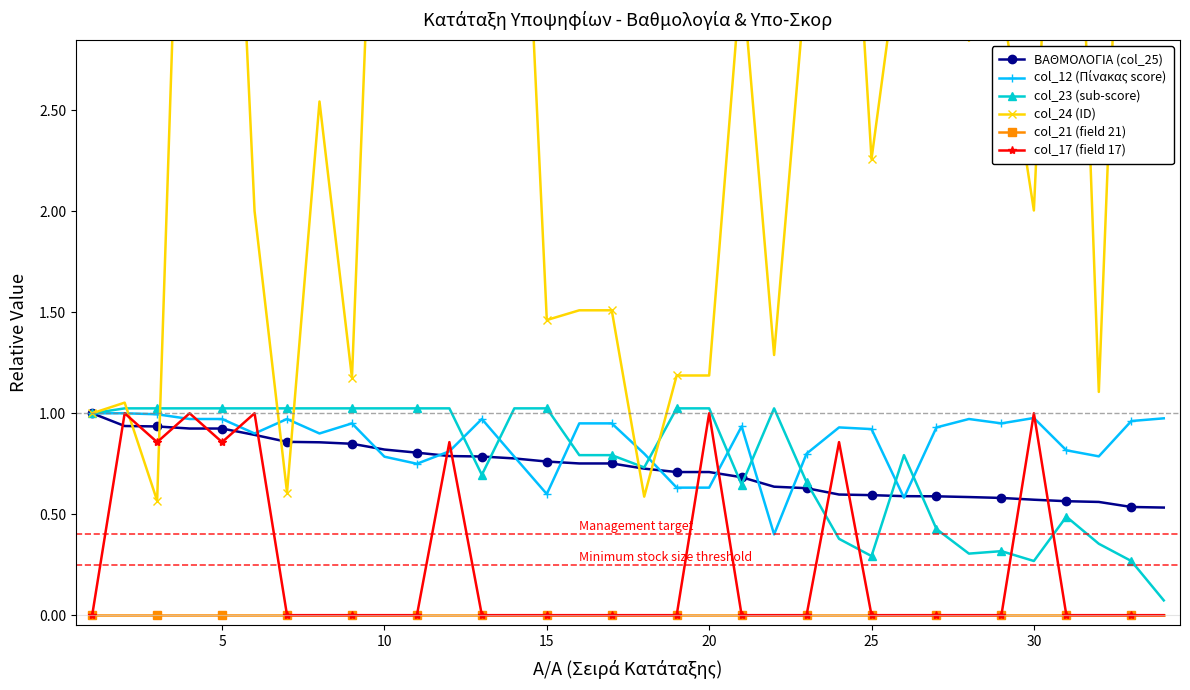

True or false: ΒΑΘΜΟΛΟΓΙΑ (col_25) and col_21 (field 21) cross at least once.

False